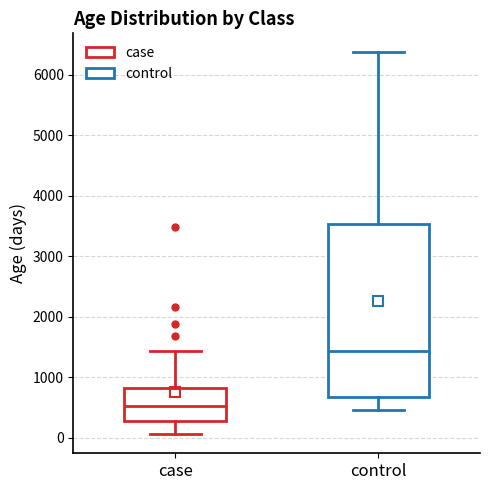

Reading left to right, read every box against the y-axis: the position of its median line, the range the box covers, and the ends of its whiskers. The values are not printed on the chart, so give them approximately, as read against the axis.

case: median 500, box 300 to 800, whiskers 100 to 1400
control: median 1400, box 700 to 3500, whiskers 500 to 6400